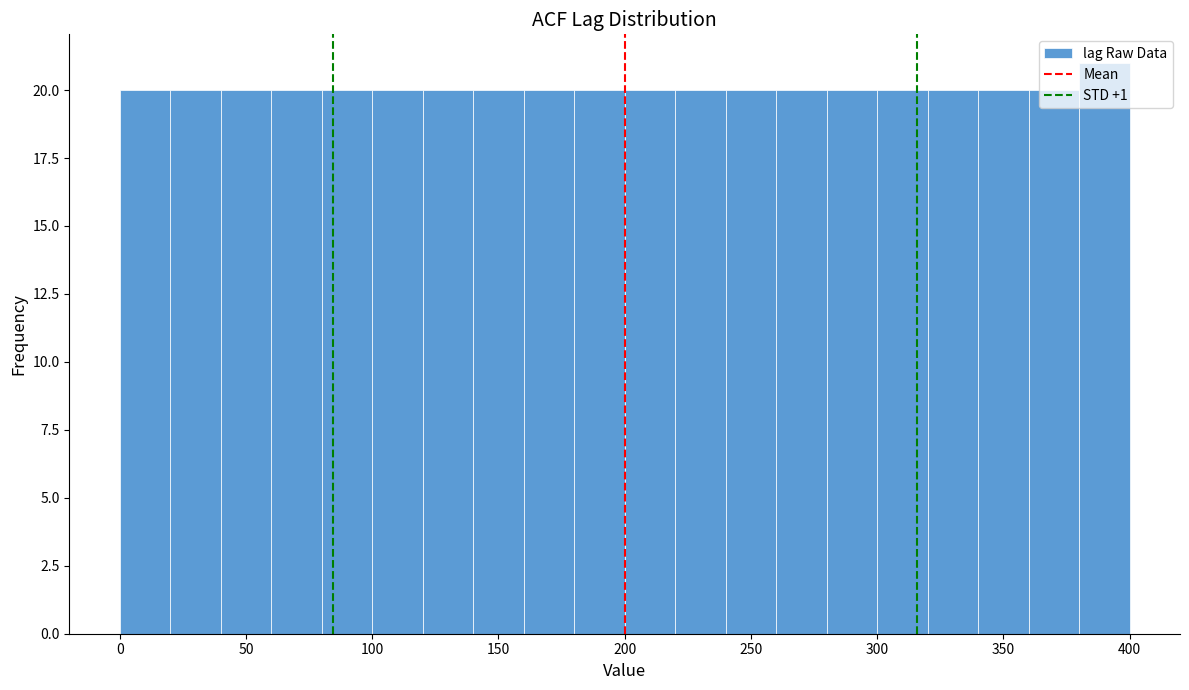

Reading left to right, list every bar in this chart as the range it spans on the x-axis followed by its height. The values are not printed on the chart, so give them approximately, as read against the axis.

0 to 20: 20
20 to 40: 20
40 to 60: 20
60 to 80: 20
80 to 100: 20
100 to 120: 20
120 to 140: 20
140 to 160: 20
160 to 180: 20
180 to 200: 20
200 to 220: 20
220 to 240: 20
240 to 260: 20
260 to 280: 20
280 to 300: 20
300 to 320: 20
320 to 340: 20
340 to 360: 20
360 to 380: 20
380 to 400: 21